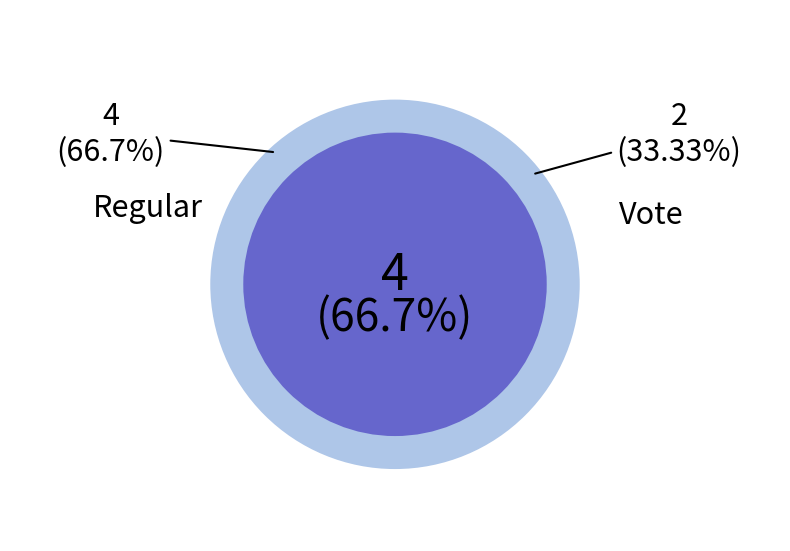

Is it true that Regular is 67% of the pie?

True